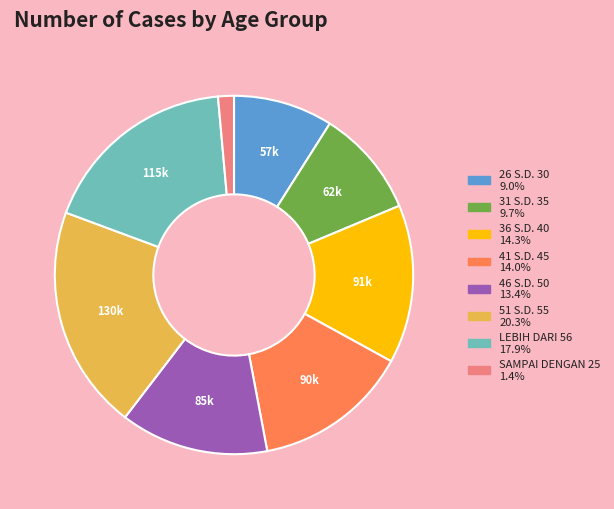

Is it true that 26 S.D. 30 is 9% of the pie?

True